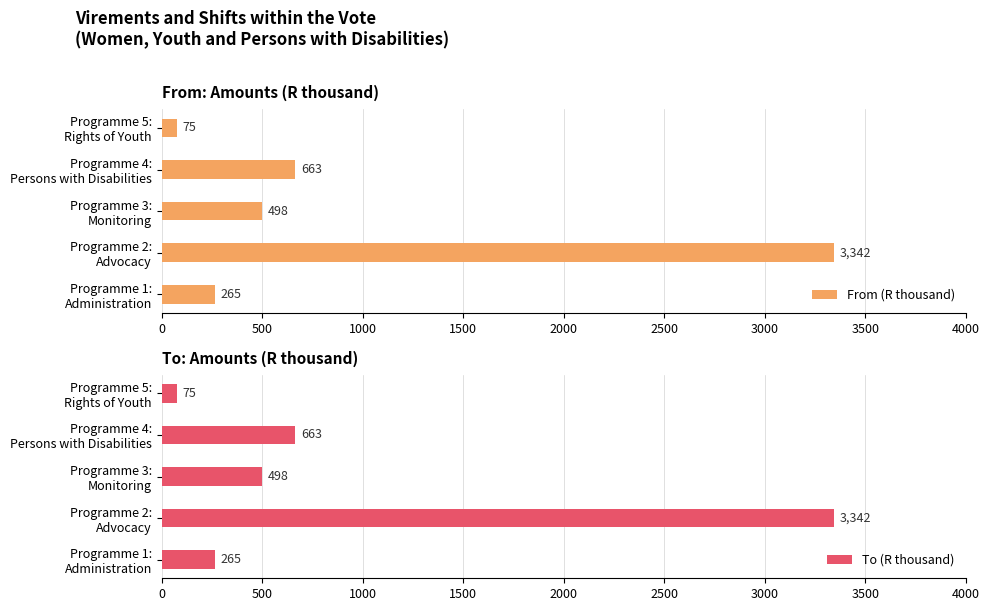

Reading left to right, list all the values displayed in this chart.

From (R thousand): 265	3342	498	663	75
To (R thousand): 265	3342	498	663	75